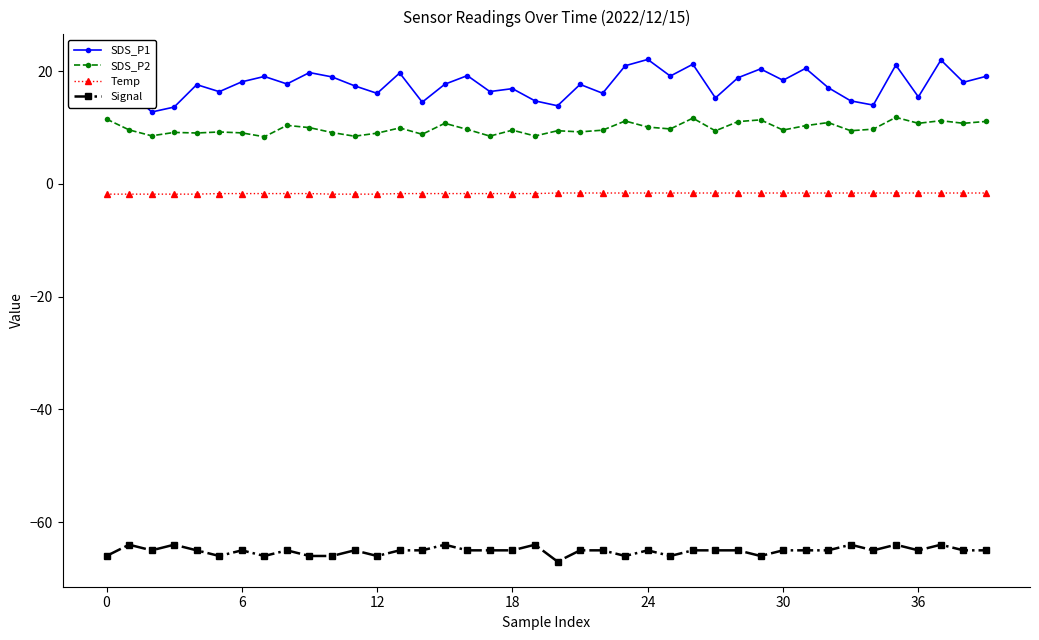

What is the maximum value shown in the chart?

22.1